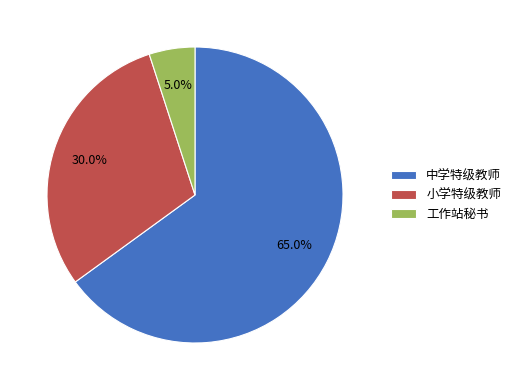

What portion of the pie excludes 小学特级教师?

70.0%